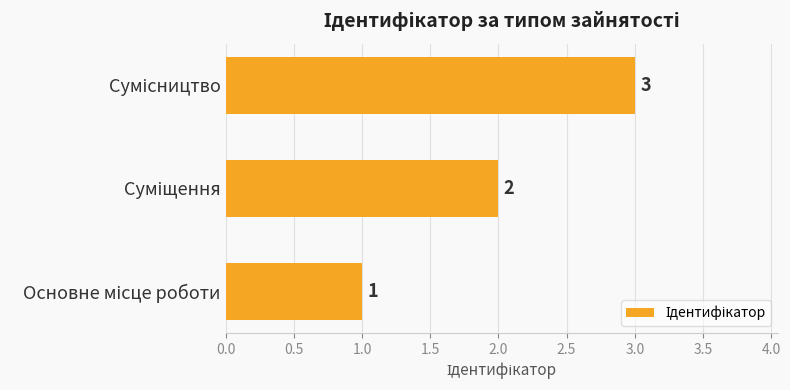

Count the values in the range 1 to 3.

3